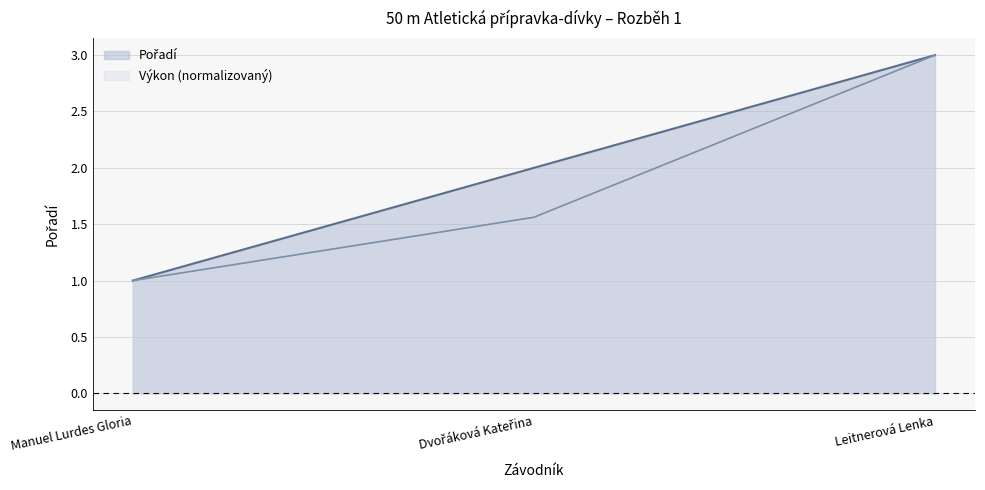

At which label does Výkon reach its minimum?

Manuel Lurdes Gloria